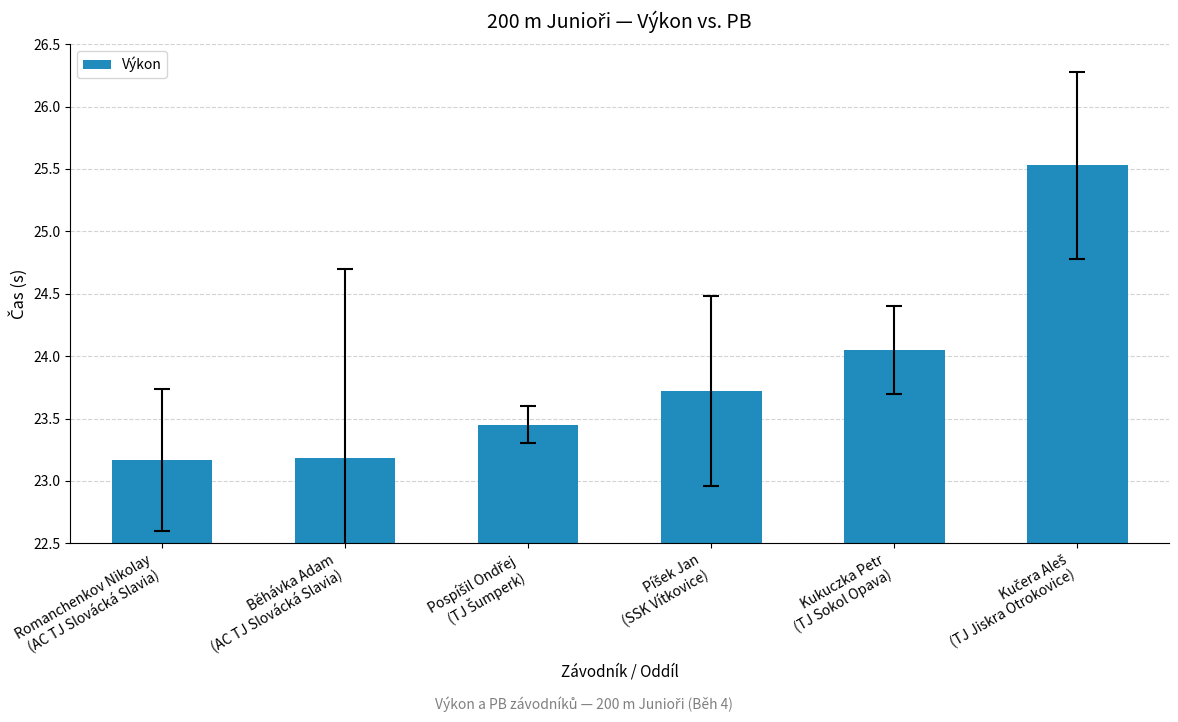

What is the minimum value shown in the chart?

23.2